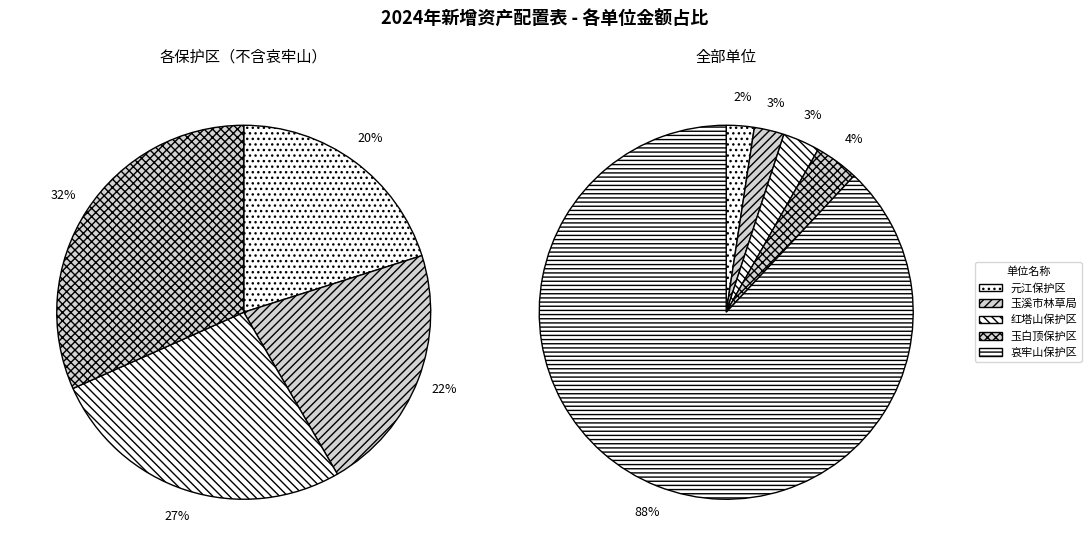

To the nearest percent, what percentage of the pie is 玉溪市红塔山自然保护区管护局?

3%